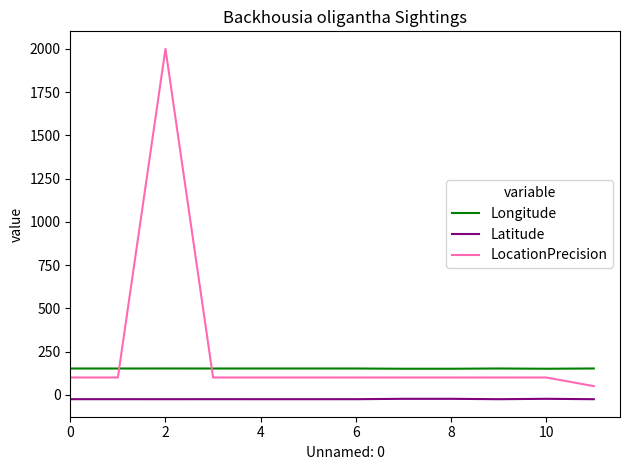

What are all the series names shown in the legend?

Longitude, Latitude, LocationPrecision